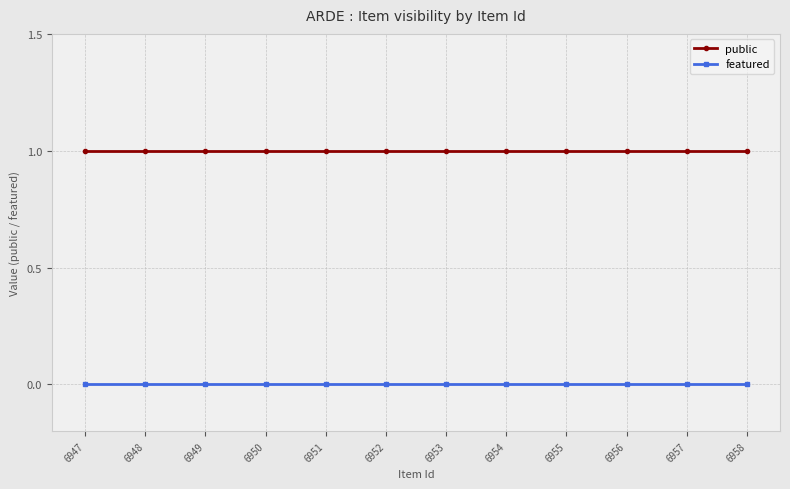

What is the total value across all series at 6956?

1